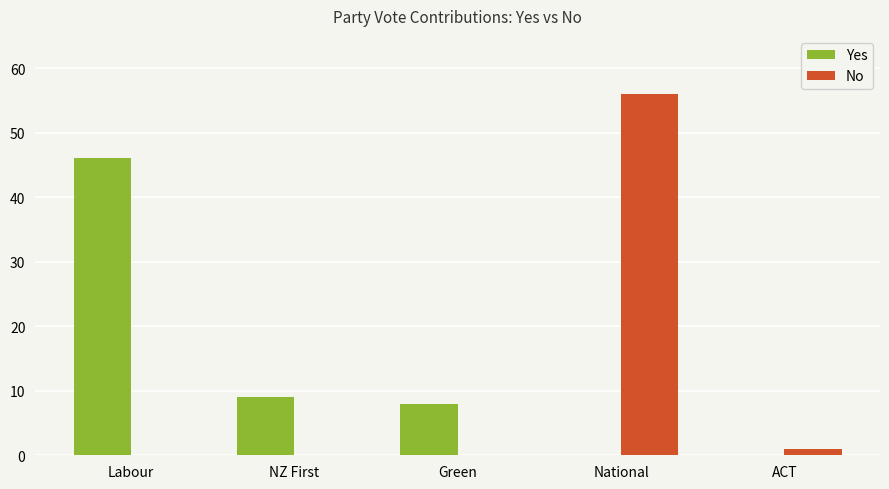

Which category has the highest value in the No series?

National